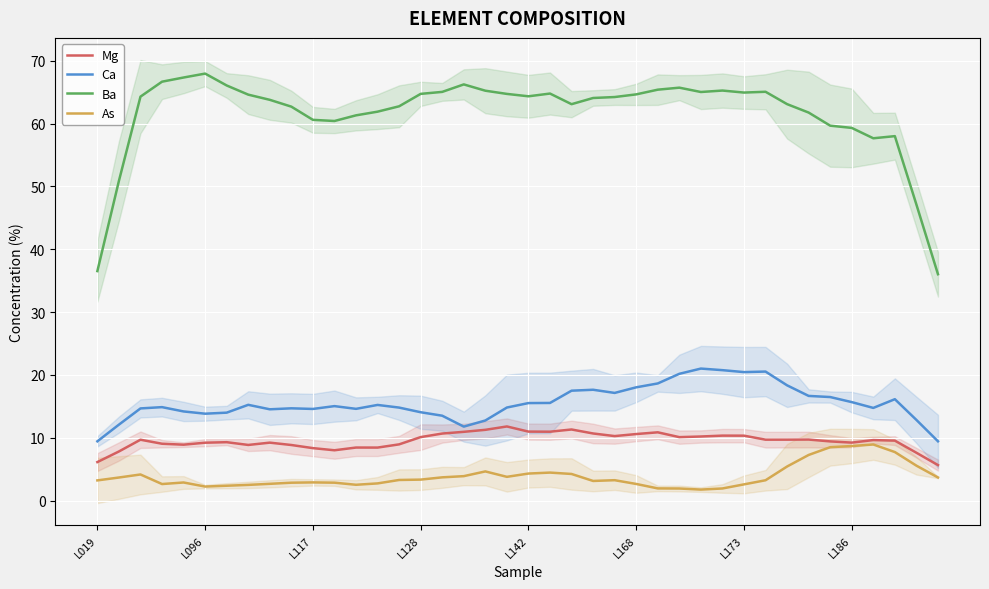

How many lines are shown in the chart?

4